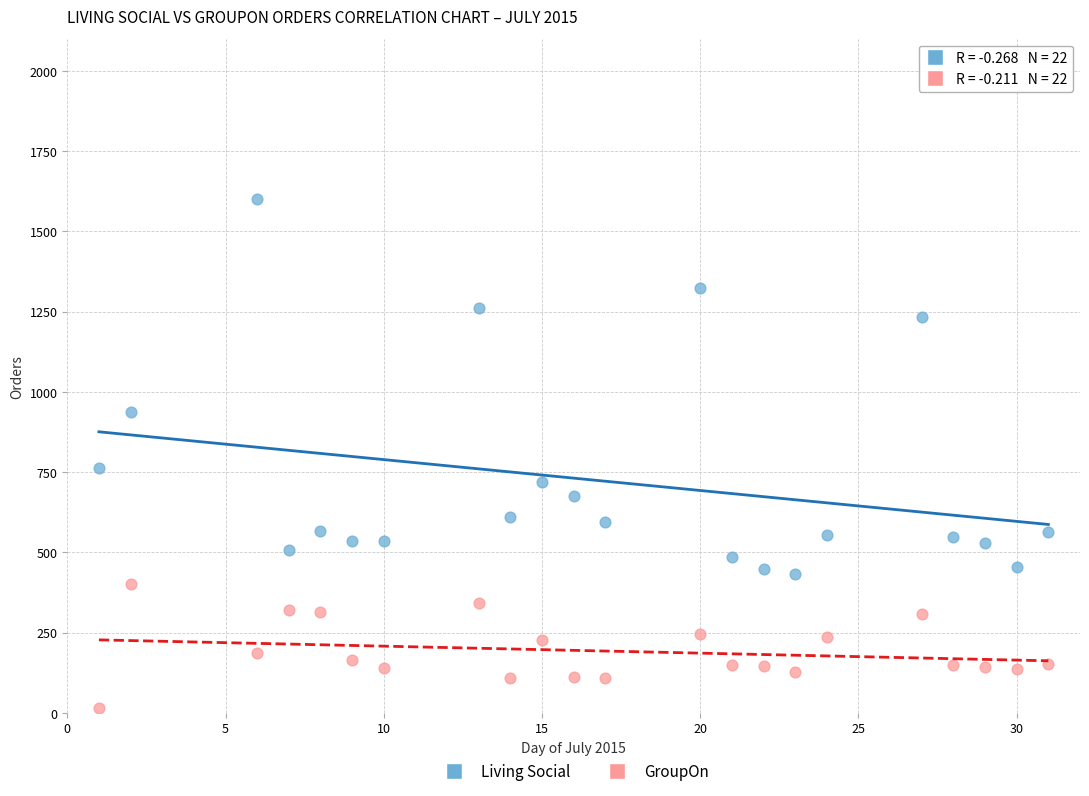

Which series contains the highest Y value?

Living Social